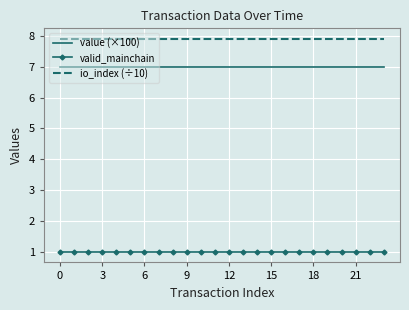

True or false: io_index (÷10) and valid_mainchain intersect in this chart.

False